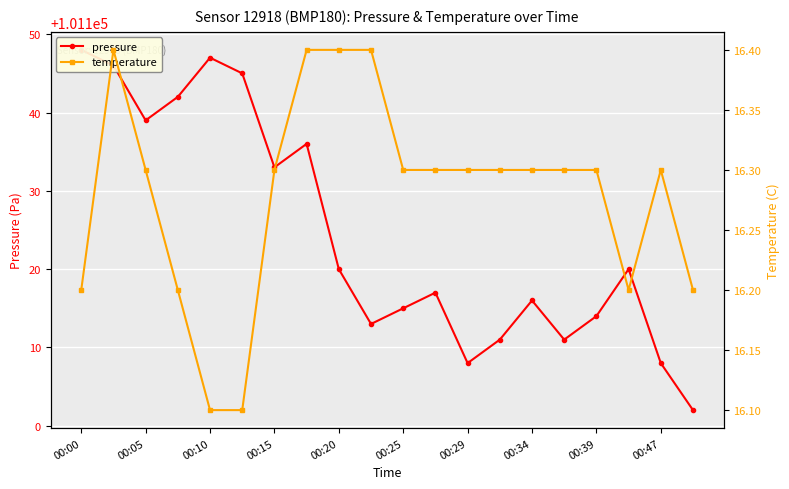

What is the difference between the maximum and minimum values in the pressure series?

46.0